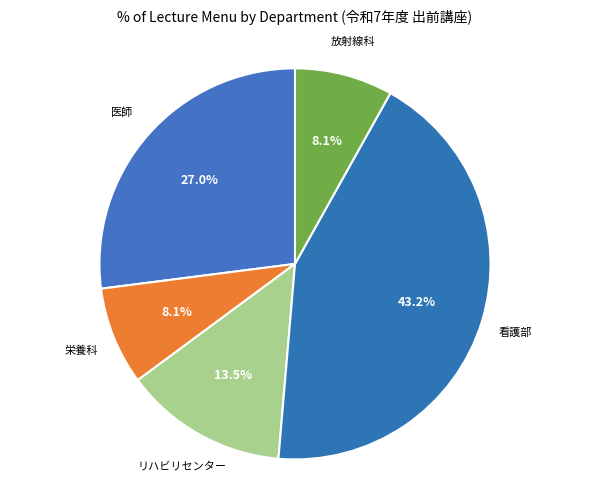

The 放射線科 slice represents 13% of the pie. True or false?

False